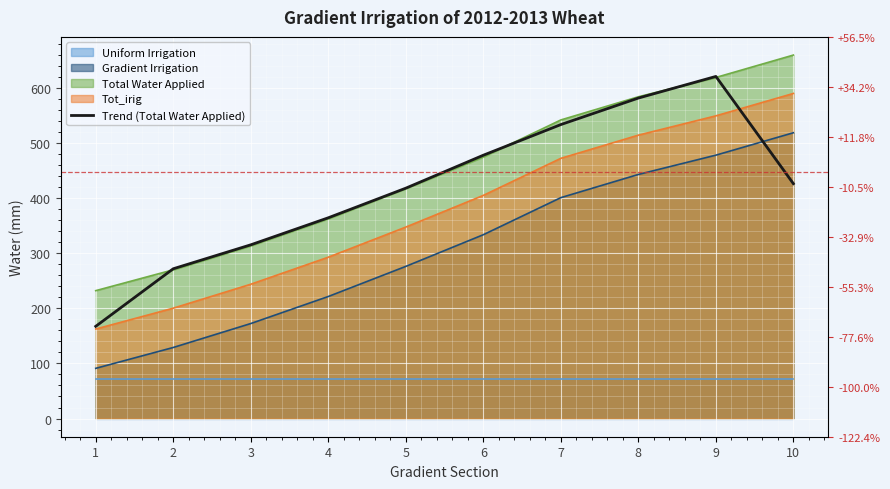

How many data points are above 425?

5